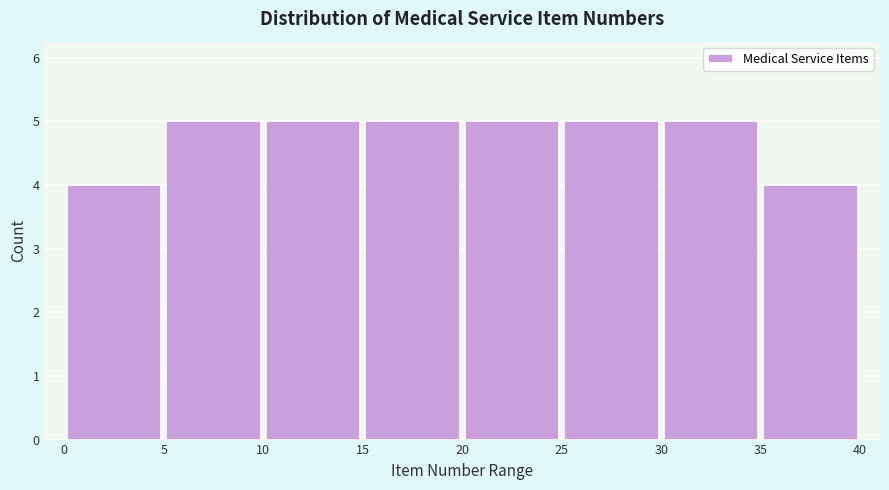

Reading left to right, transcribe this chart: for each bar, give the range it covers on the x-axis and its height. The values are not printed on the chart, so give them approximately, as read against the axis.

0 to 5: 4
5 to 10: 5
10 to 15: 5
15 to 20: 5
20 to 25: 5
25 to 30: 5
30 to 35: 5
35 to 40: 4